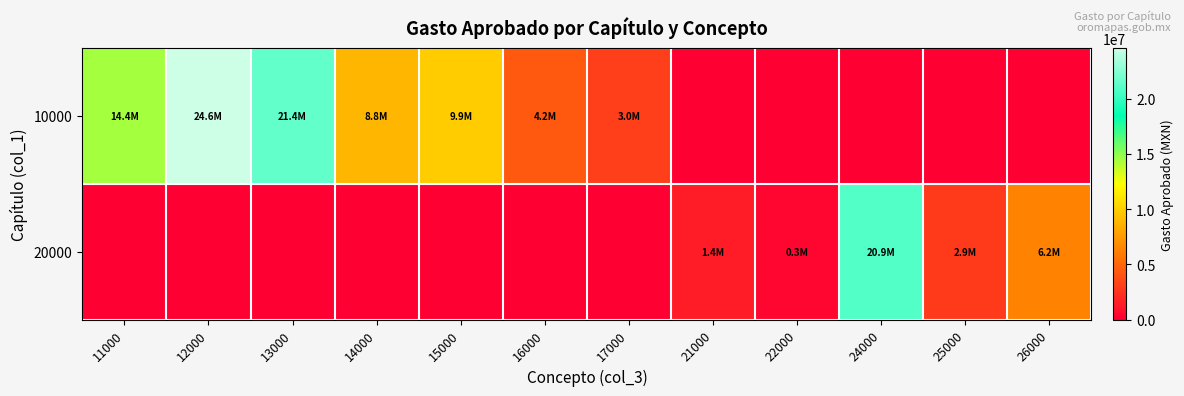

Which series has the largest range (max minus min)?

10000